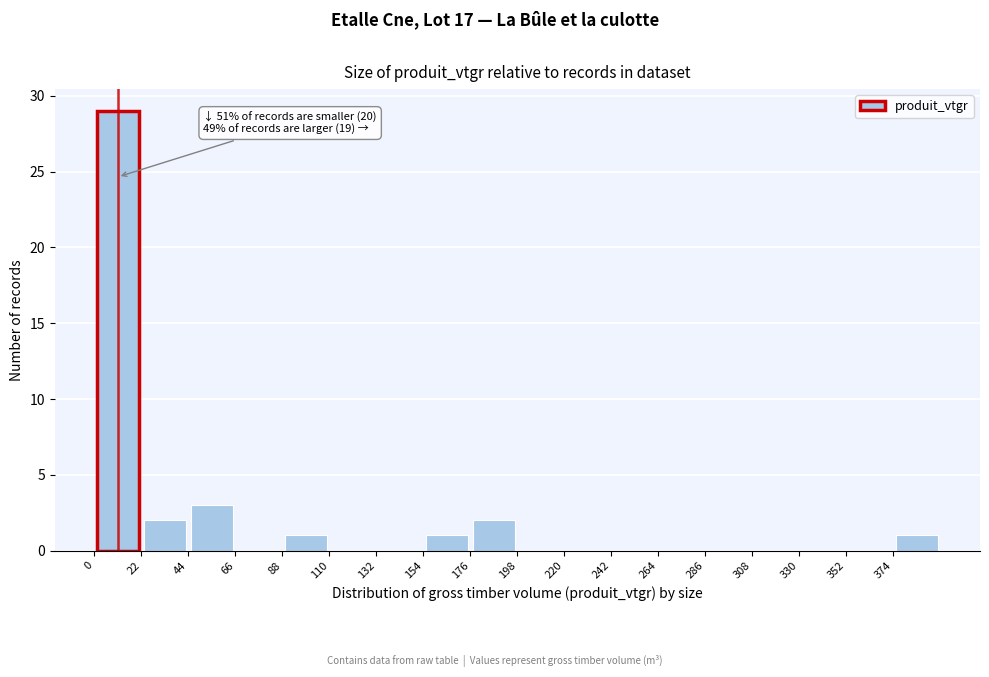

Which range on the x-axis has the tallest bar?

0 to 22